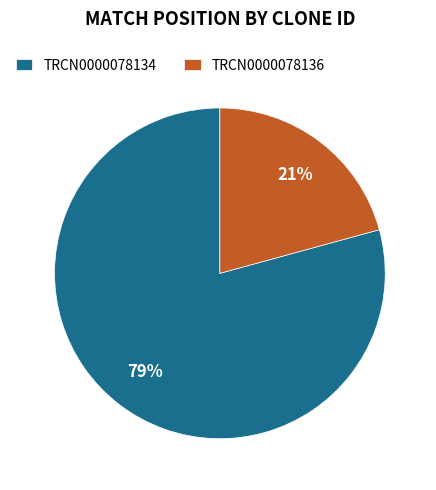

To the nearest percent, what percentage of the pie is TRCN0000078136?

21%